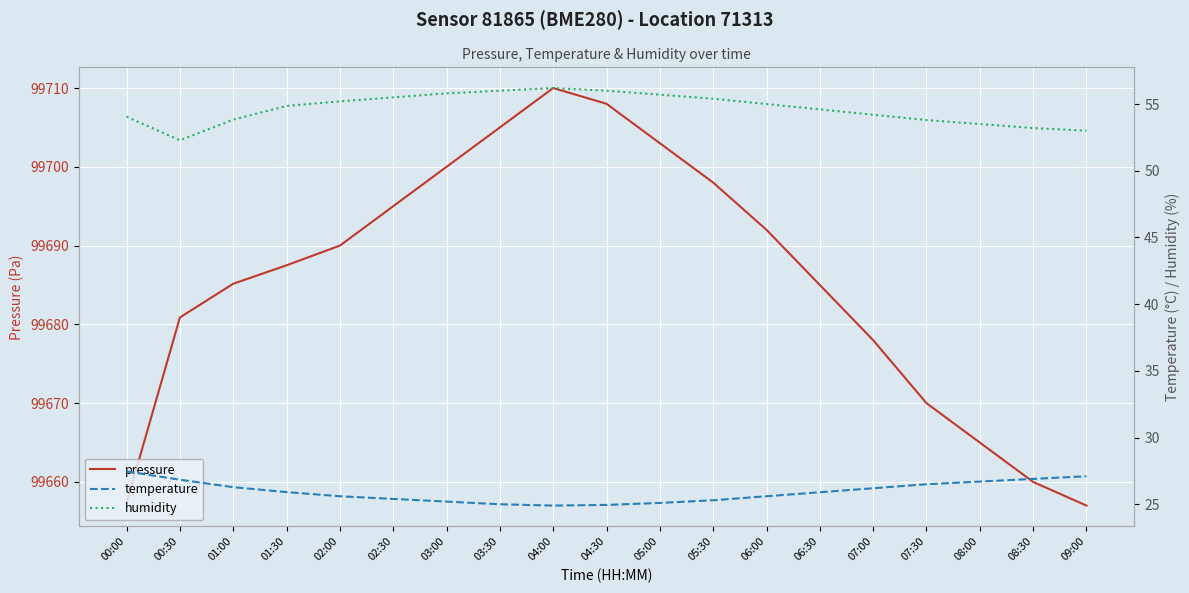

Is this an area chart (filled region under the line)?

No